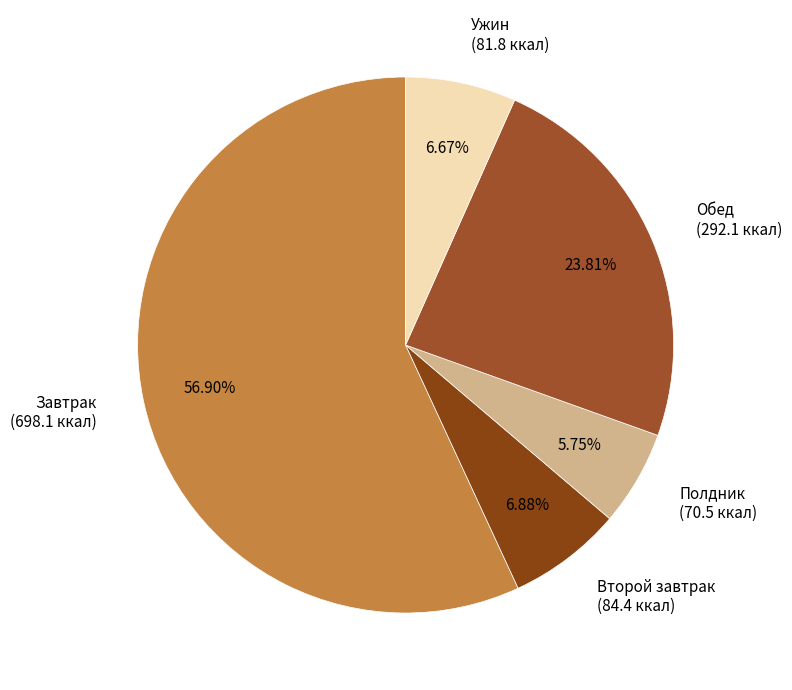

To the nearest percent, what is the difference between the largest and smallest slice percentages?

51%